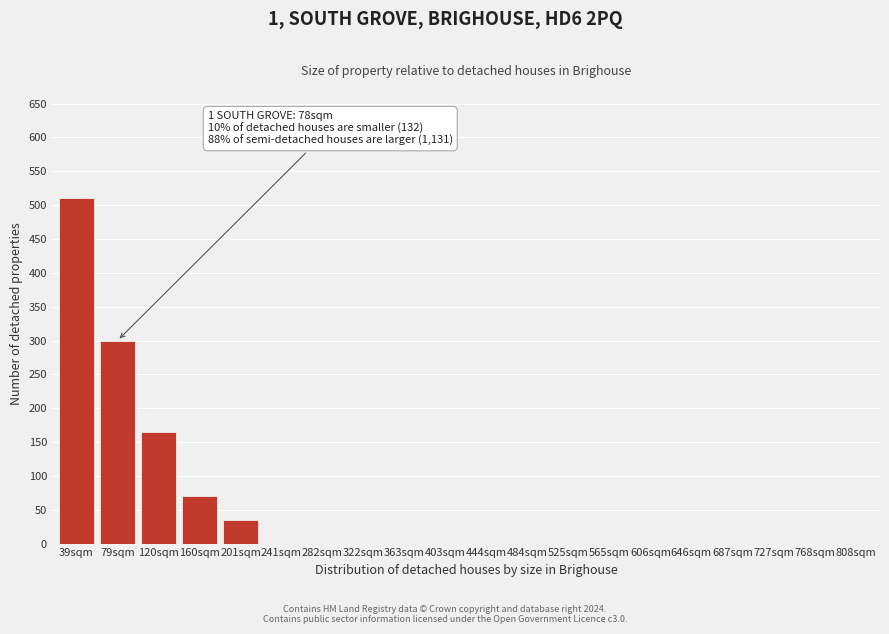

Reading right to left, what are all the values shown in this chart?

808sqm=0	768sqm=0	727sqm=0	687sqm=0	646sqm=0	606sqm=0	565sqm=0	525sqm=0	484sqm=0	444sqm=0	403sqm=0	363sqm=0	322sqm=0	282sqm=0	241sqm=0	201sqm=35	160sqm=70	120sqm=165	79sqm=300	39sqm=510